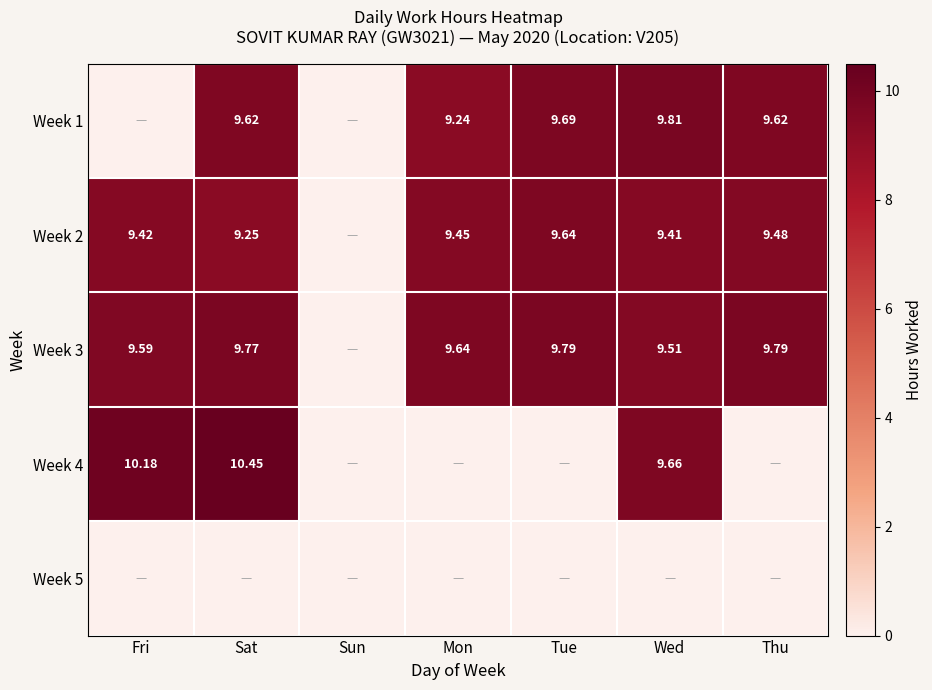

How many categories are shown in the chart?

7